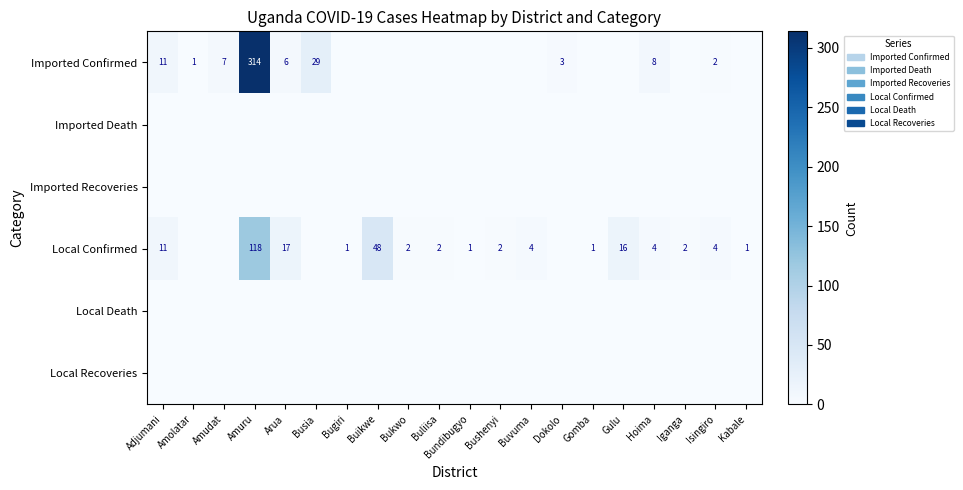

Count the number of data series in this chart.

6